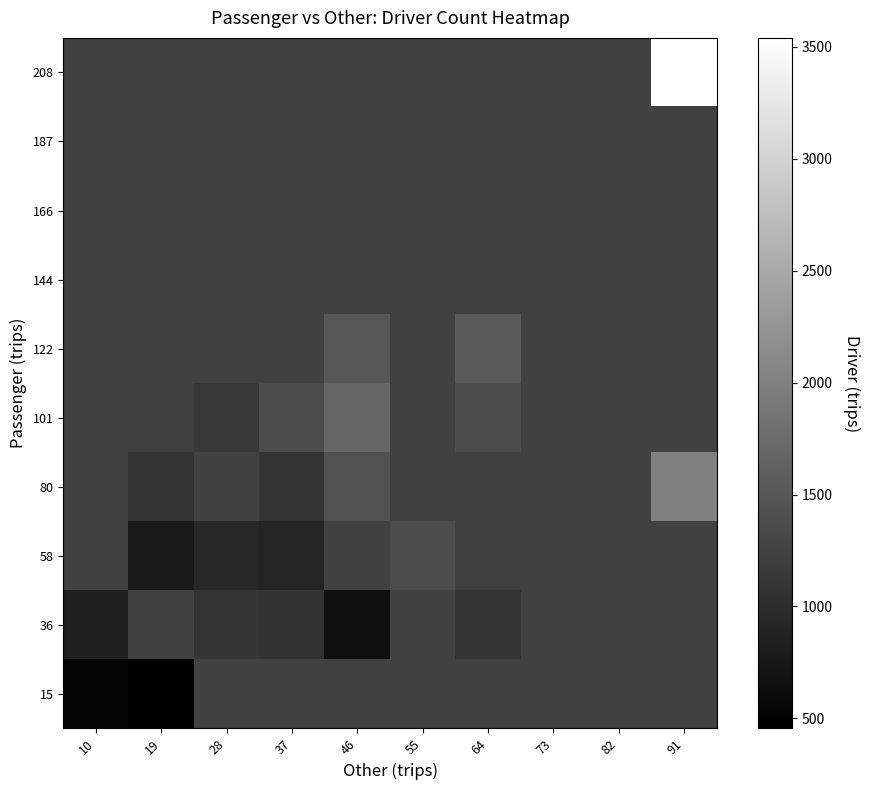

Reading left to right, extract all data points from this chart.

15: 10=507.5	19=455.0	28=1248.5	37=1248.5	46=1248.5	55=1248.5	64=1248.5	73=1248.5	82=1248.5	91=1248.5
36: 10=855.0	19=1248.5	28=1105.0	37=1062.5	46=655.0	55=1248.5	64=1085.0	73=1248.5	82=1248.5	91=1248.5
58: 10=1248.5	19=775.0	28=945.0	37=902.0	46=1248.5	55=1375.0	64=1227.5	73=1248.5	82=1248.5	91=1248.5
80: 10=1248.5	19=1070.0	28=1248.5	37=1088.3	46=1435.0	55=1248.5	64=1248.5	73=1248.5	82=1248.5	91=1990.0
101: 10=1248.5	19=1248.5	28=1150.0	37=1370.0	46=1695.0	55=1260.0	64=1367.5	73=1248.5	82=1248.5	91=1248.5
122: 10=1248.5	19=1248.5	28=1248.5	37=1248.5	46=1515.0	55=1248.5	64=1532.5	73=1248.5	82=1248.5	91=1248.5
144: 10=1248.5	19=1248.5	28=1248.5	37=1248.5	46=1248.5	55=1248.5	64=1248.5	73=1248.5	82=1248.5	91=1248.5
166: 10=1248.5	19=1248.5	28=1248.5	37=1248.5	46=1248.5	55=1248.5	64=1248.5	73=1248.5	82=1248.5	91=1248.5
187: 10=1248.5	19=1248.5	28=1248.5	37=1248.5	46=1248.5	55=1248.5	64=1248.5	73=1248.5	82=1248.5	91=1248.5
208: 10=1248.5	19=1248.5	28=1248.5	37=1248.5	46=1248.5	55=1248.5	64=1248.5	73=1248.5	82=1248.5	91=3540.0